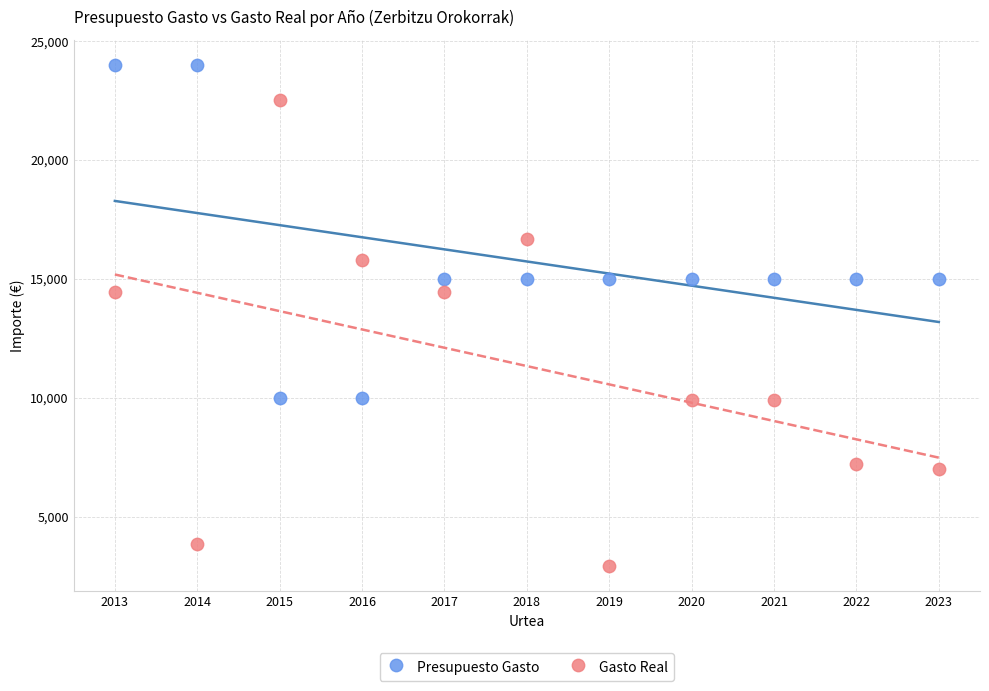

Which series has the widest spread of Y values?

Gasto Real